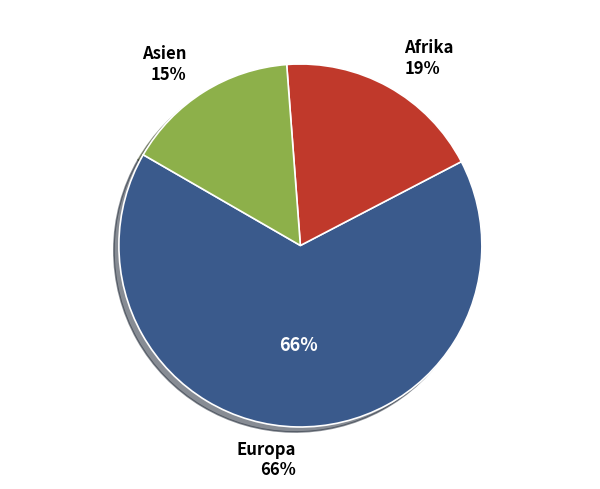

To the nearest percent, what is the combined percentage of Afrika and Asien?

34%